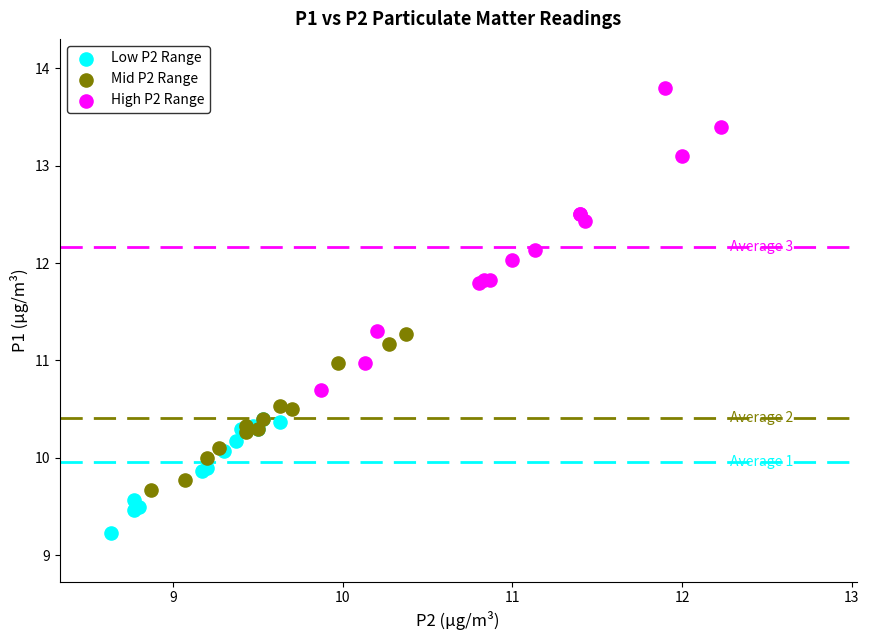

What are all the series names shown in the legend?

Low P2 Range, Mid P2 Range, High P2 Range